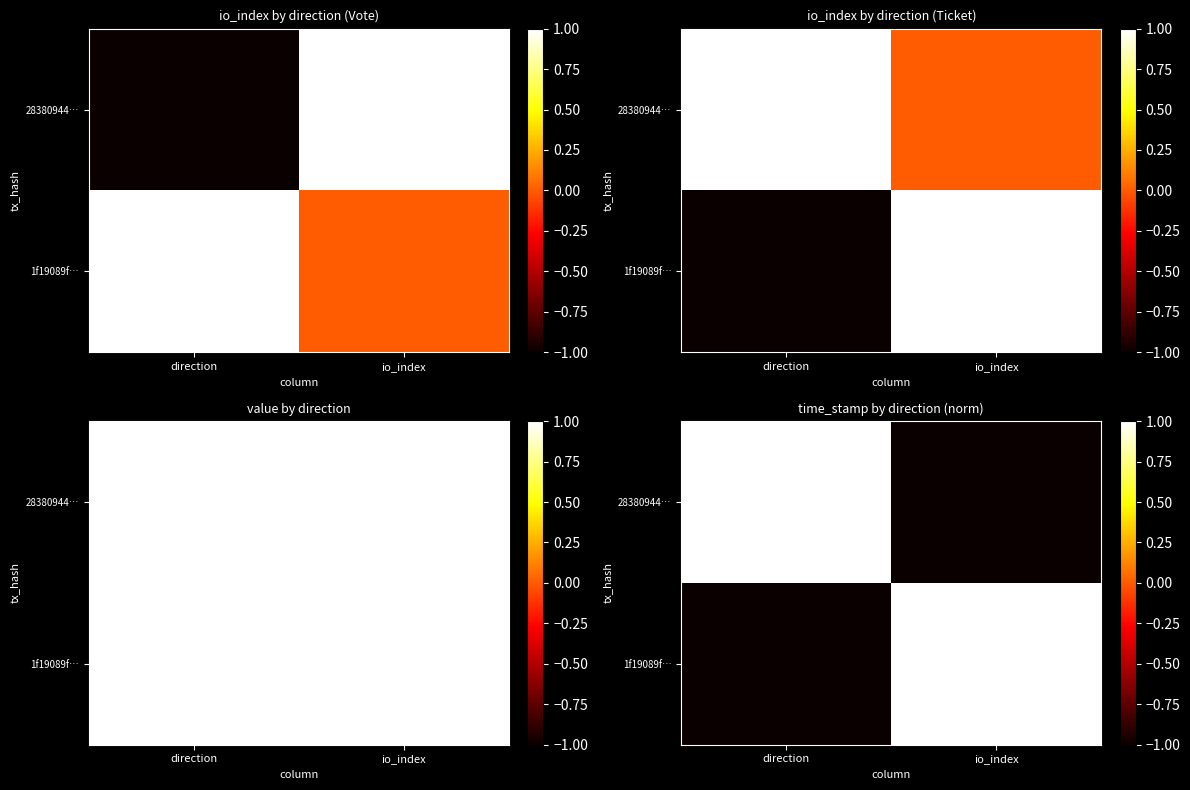

True or false: 28380944… has a value of 0 at io_index.

False